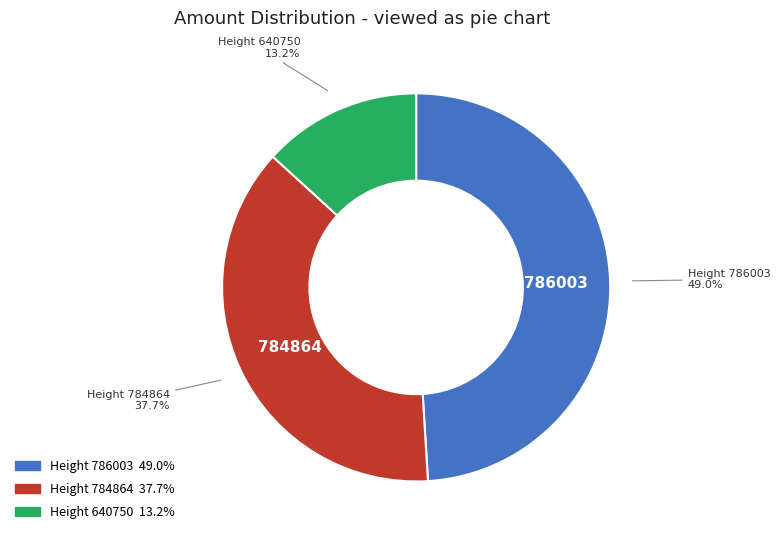

Is there a majority slice in this chart?

No